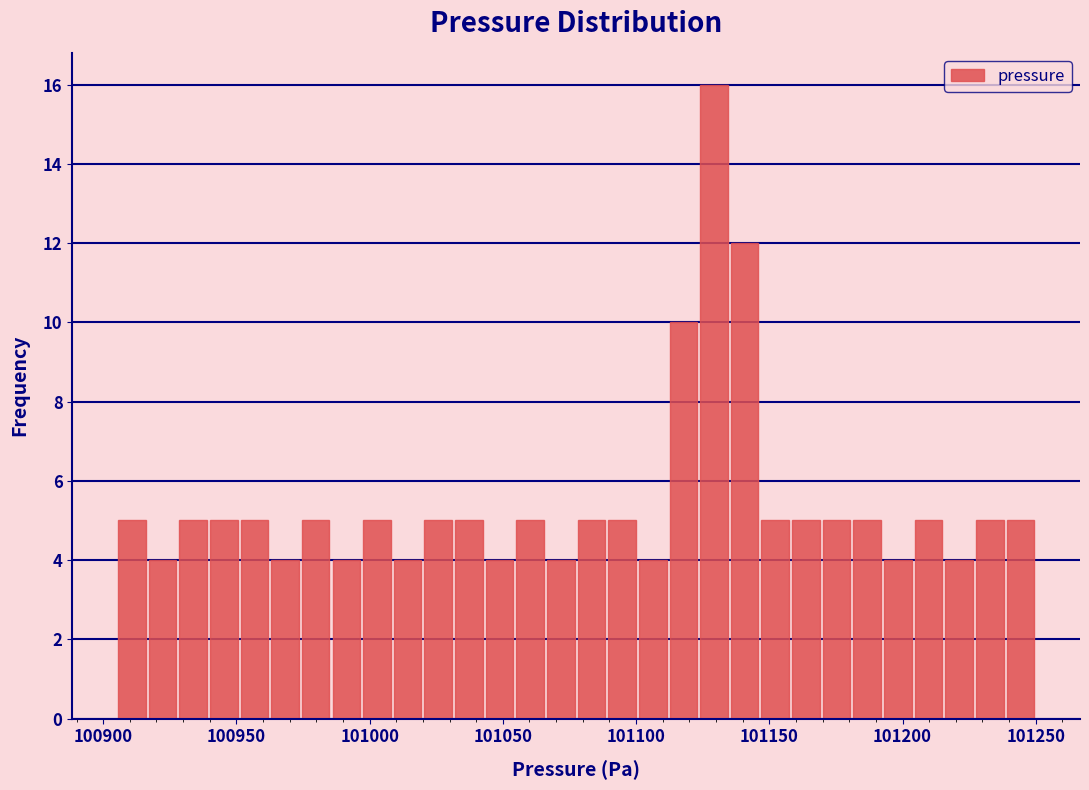

Around what value on the x-axis is the tallest bar? Give the approximate position of its centre, as read against the axis.

101130